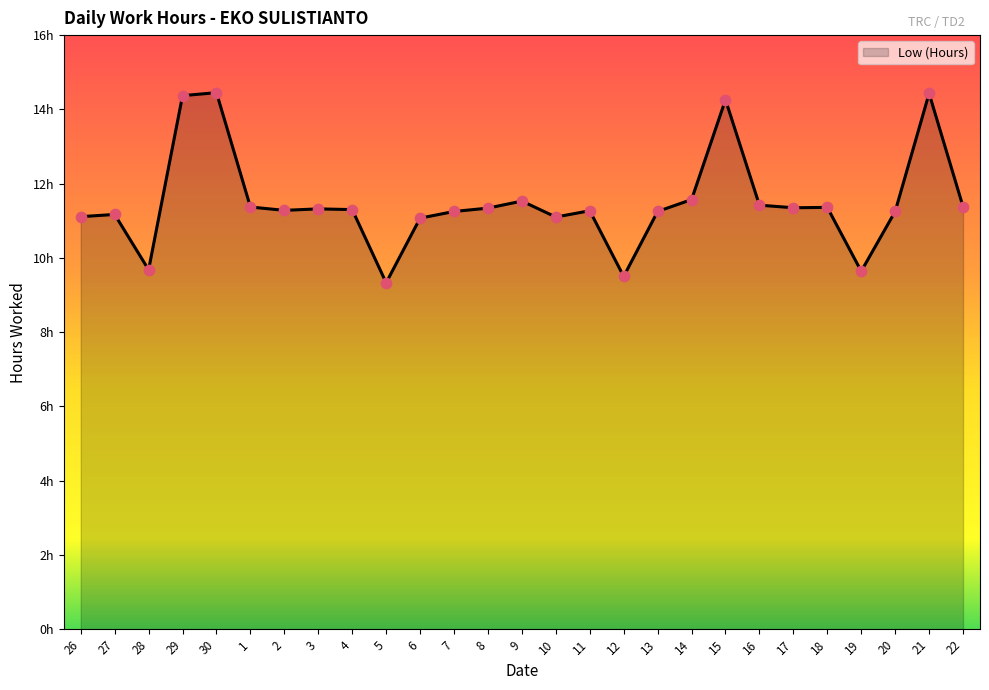

Between 1 and 8, which is larger?

1